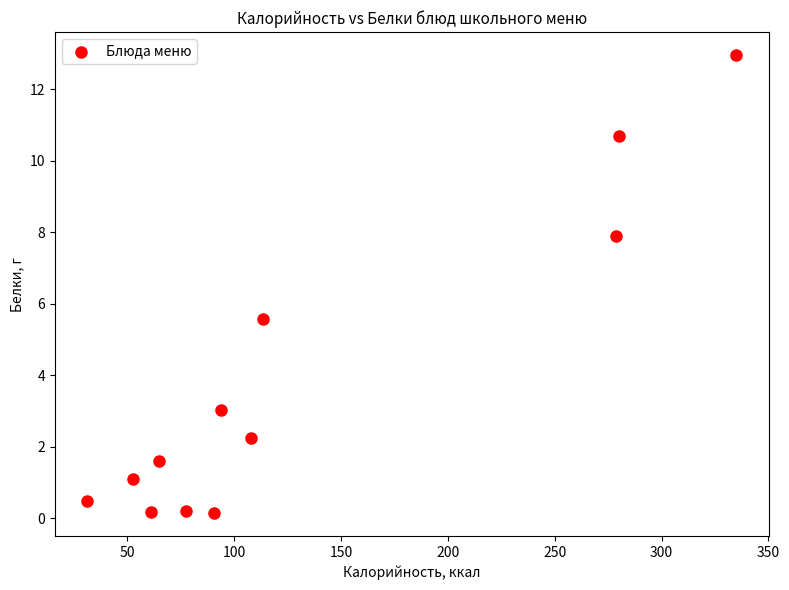

What is the range of X values (max minus min)?

303.8